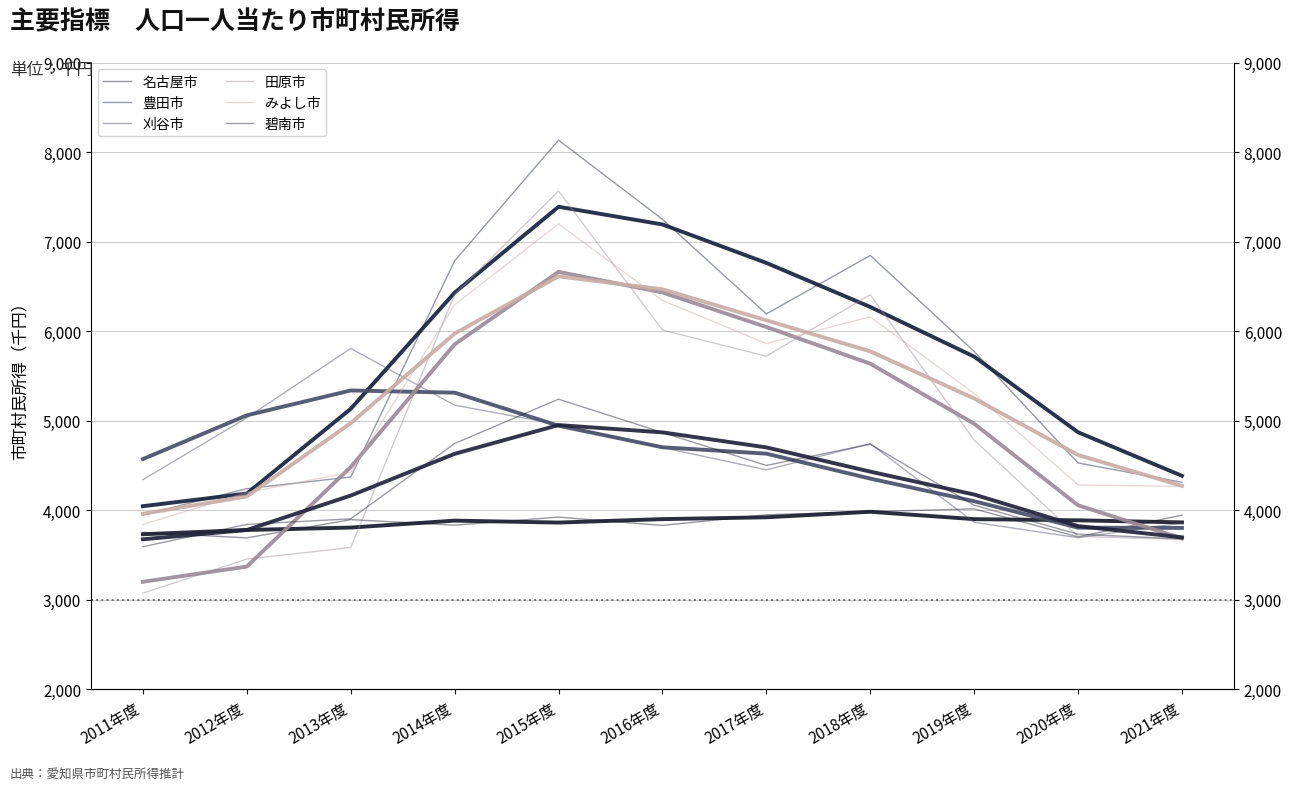

True or false: 碧南市 has a value of 1723 at 2020年度.

False